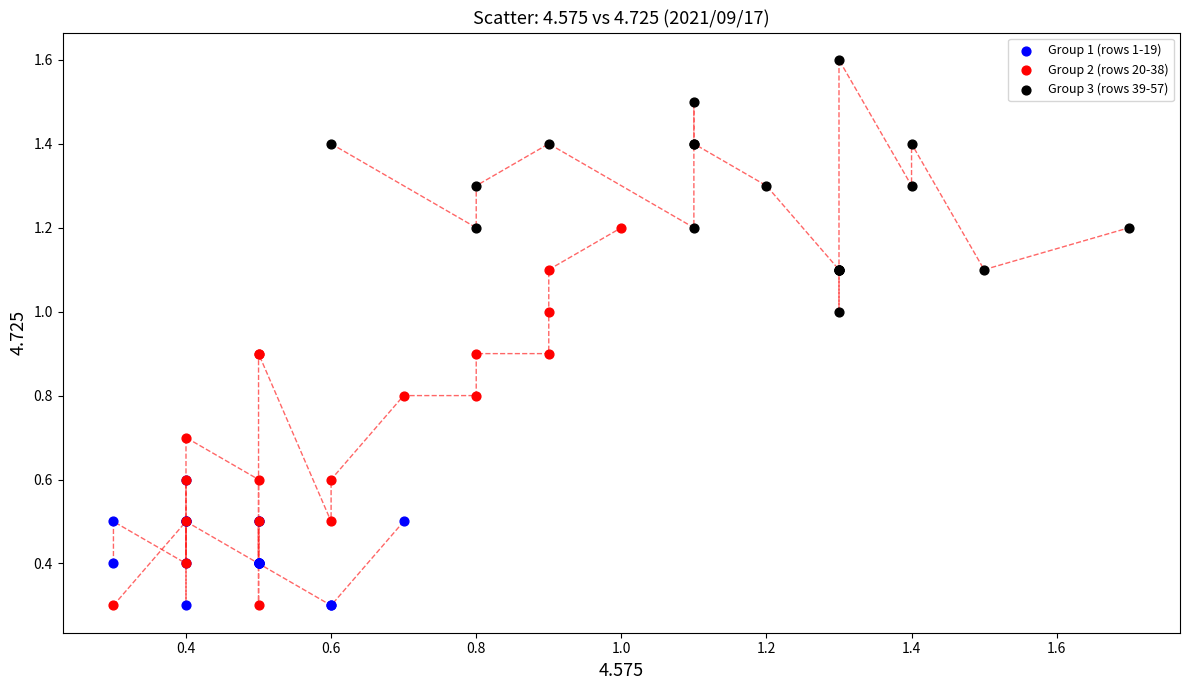

Which series reaches the maximum Y coordinate?

Group 3 (rows 39-57)